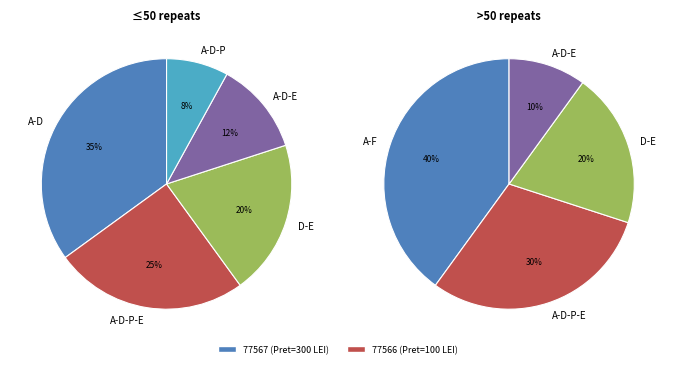

Is the sum of 77567 and 77566 greater than half?

Yes